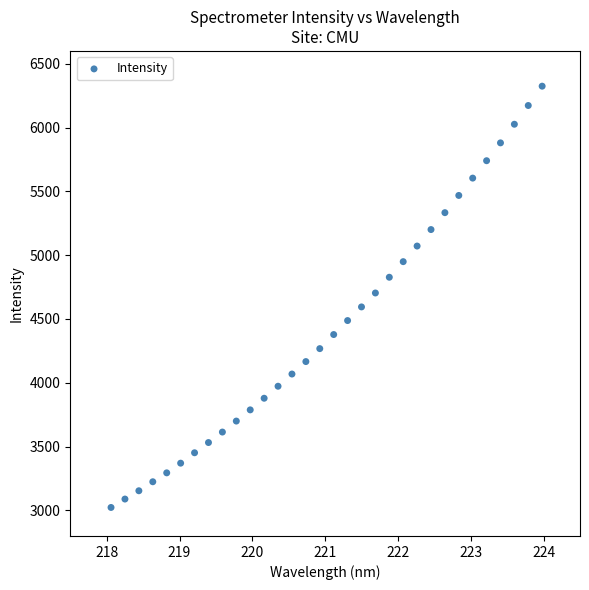

What is the range of X values (max minus min)?

5.9